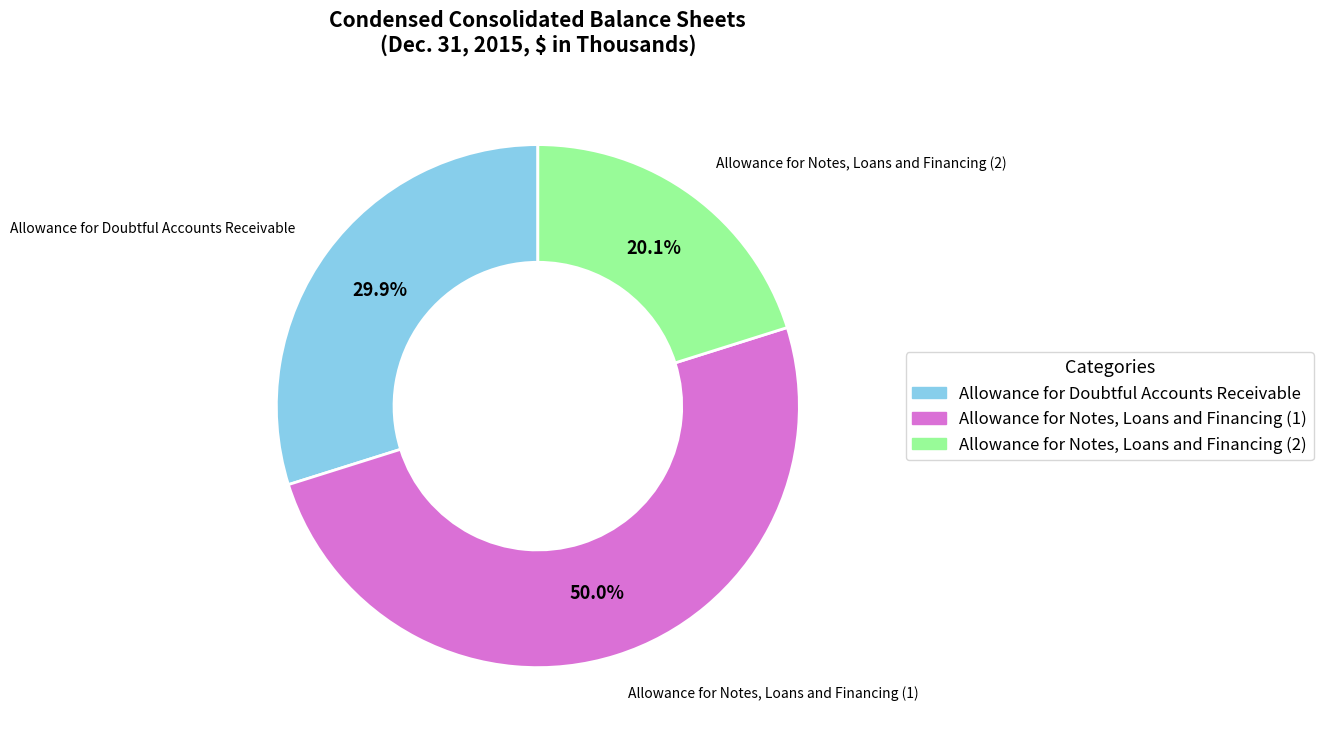

To the nearest percent, what is the average slice percentage?

33%